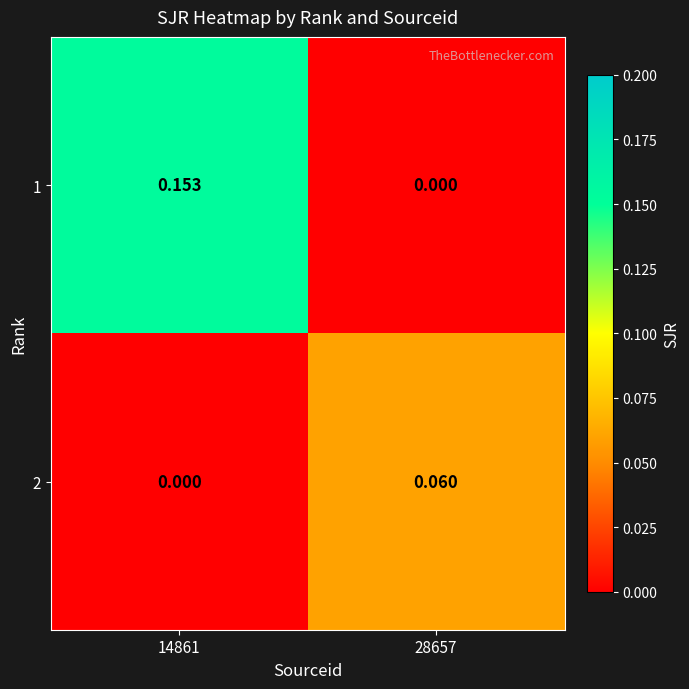

Is the value of 1 at 14861 greater than the value of 2 at 28657?

Yes